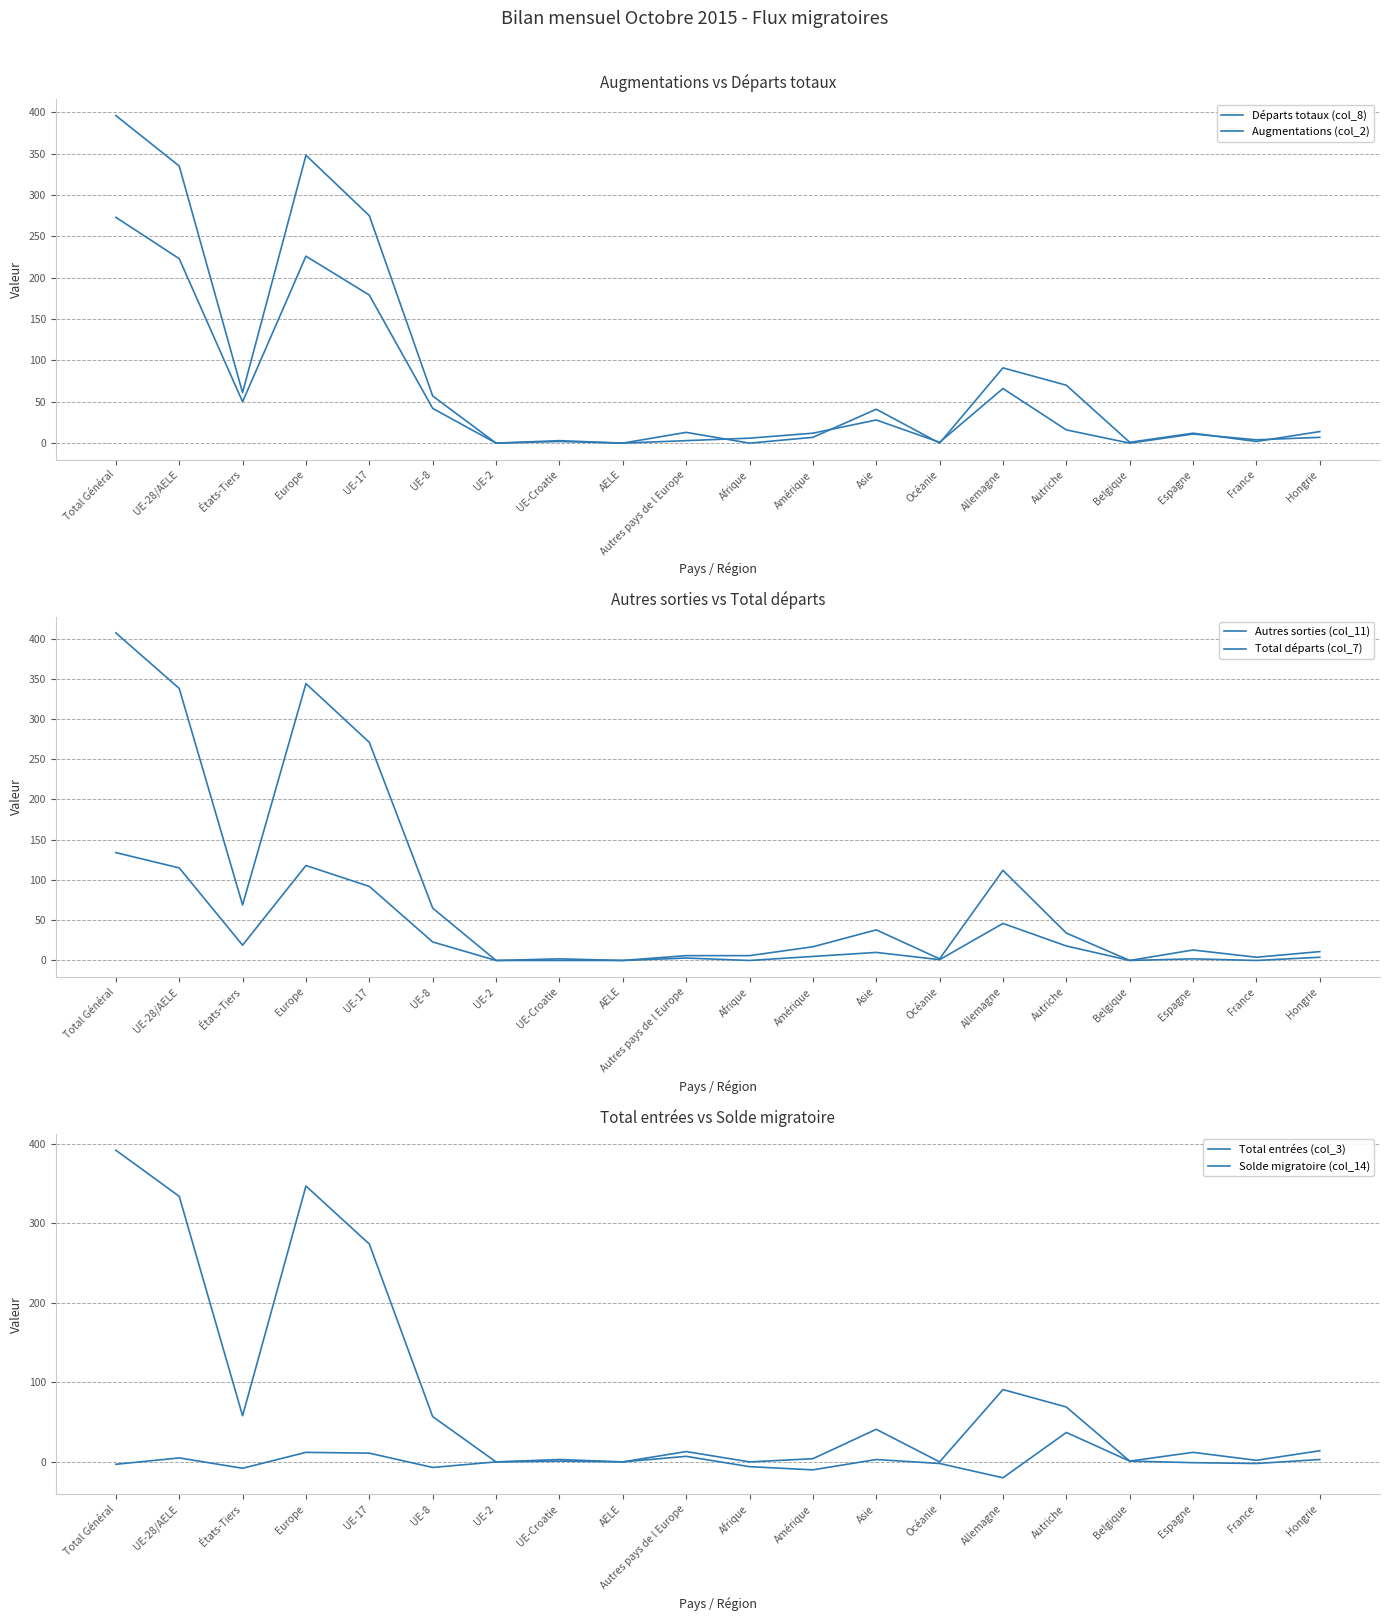

Reading left to right, transcribe all the data shown in this chart.

Départs totaux (col_8): 273	223	50	226	179	42	0	2	0	3	6	12	28	1	66	16	0	11	4	7
Augmentations (col_2): 396	335	61	348	275	57	0	3	0	13	0	7	41	0	91	70	1	12	2	14
Autres sorties (col_11): 134	115	19	118	92	23	0	0	0	3	0	5	10	1	46	18	0	2	0	4
Total départs (col_7): 407	338	69	344	271	65	0	2	0	6	6	17	38	2	112	34	0	13	4	11
Total entrées (col_3): 392	334	58	347	274	57	0	3	0	13	0	4	41	0	91	69	1	12	2	14
Solde migratoire (col_14): -3	5	-8	12	11	-7	0	1	0	7	-6	-10	3	-2	-20	37	1	-1	-2	3